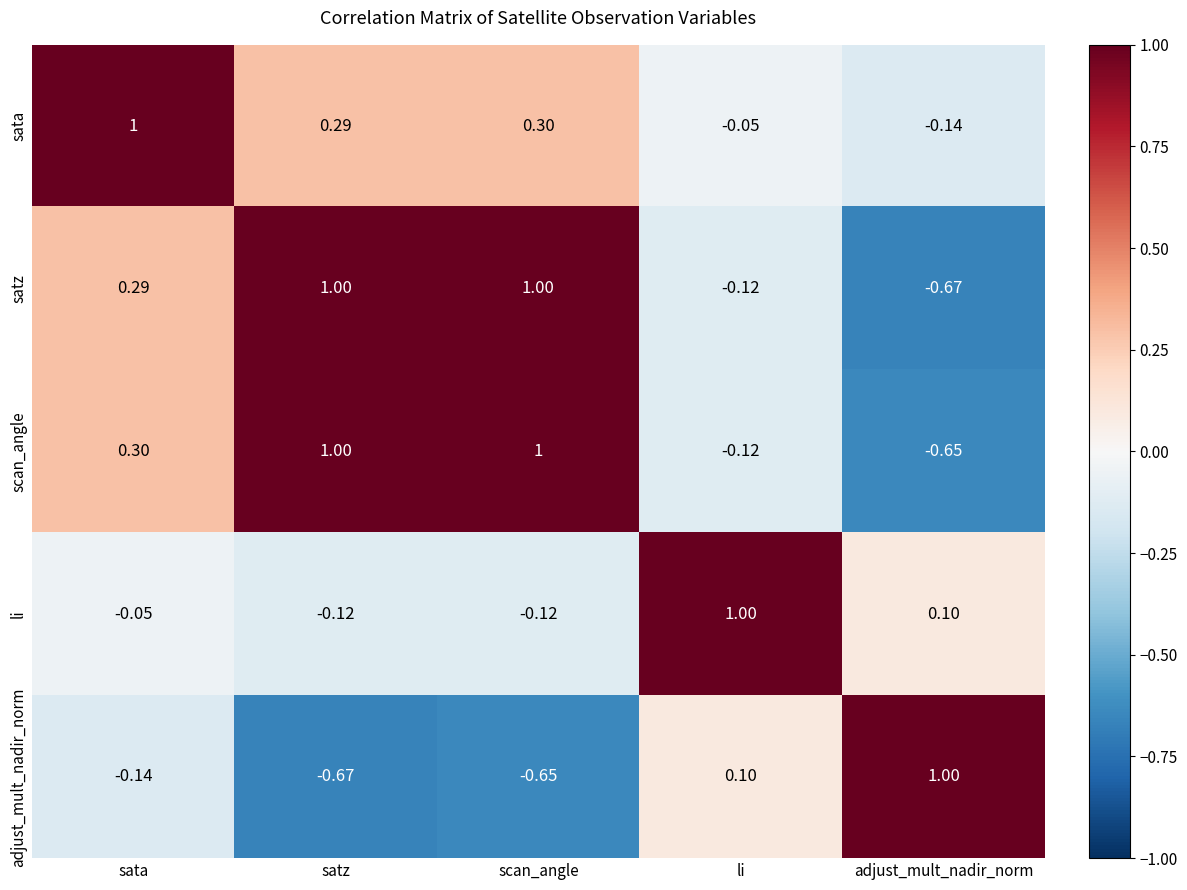

At how many categories does at least one series exceed 0?

5